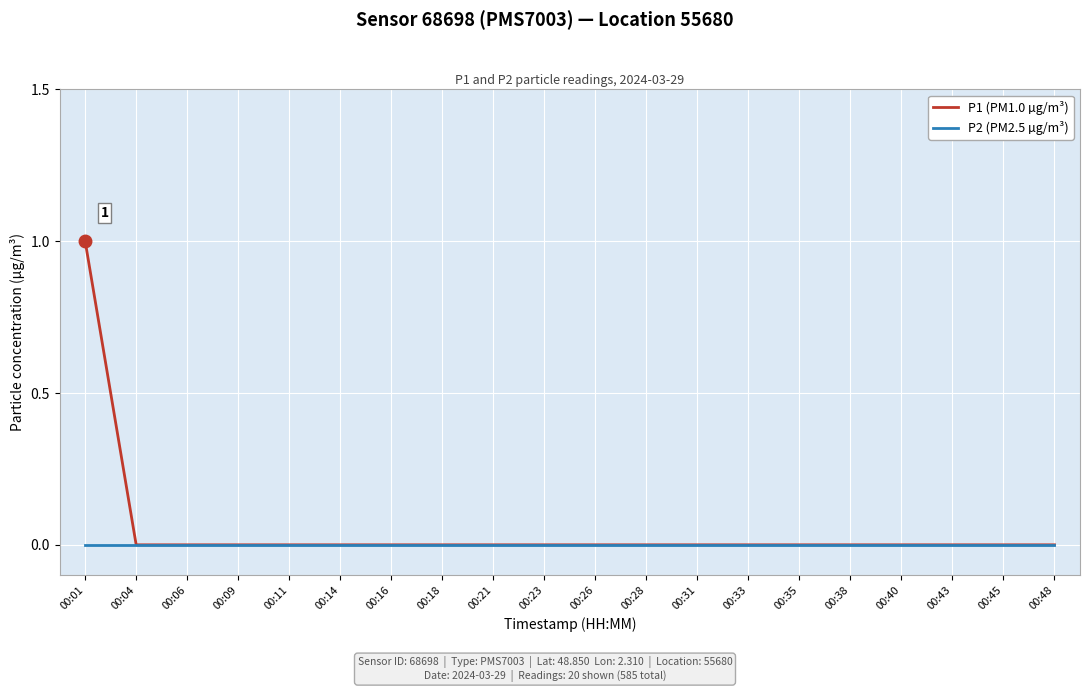

How many lines are shown in the chart?

2